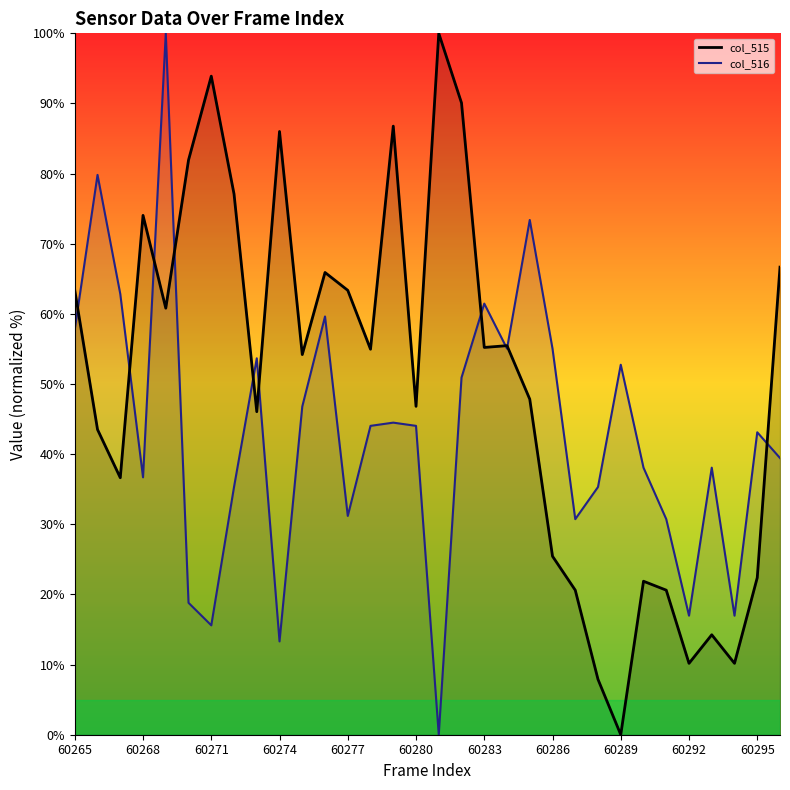

What value does the col_516 series have at 17?

50.9